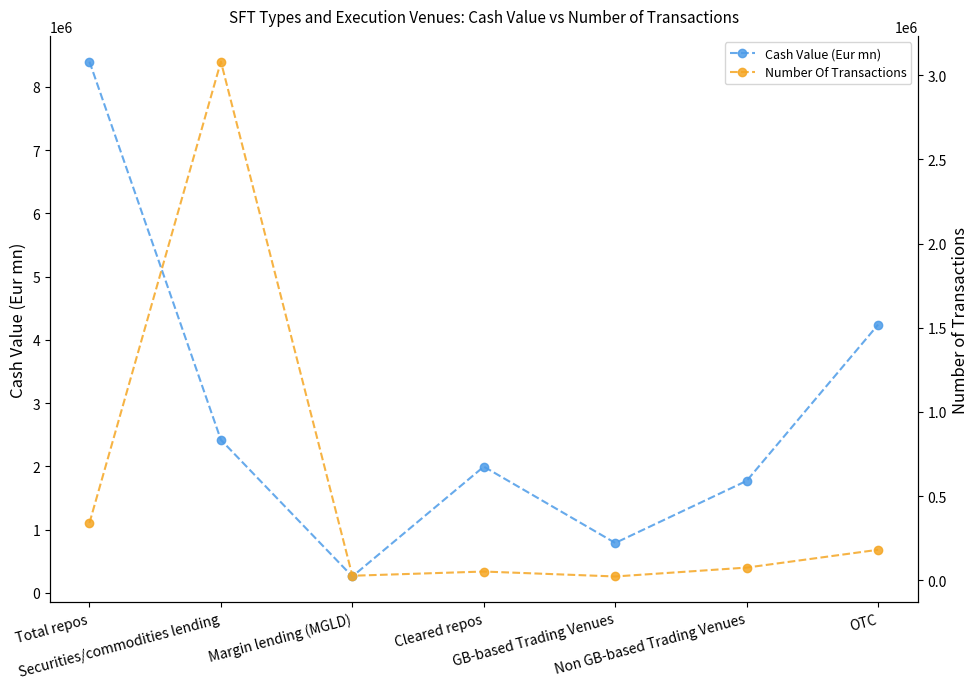

Between Total repos and Margin lending (MGLD), which series saw the biggest shift?

Cash Value (Eur mn)